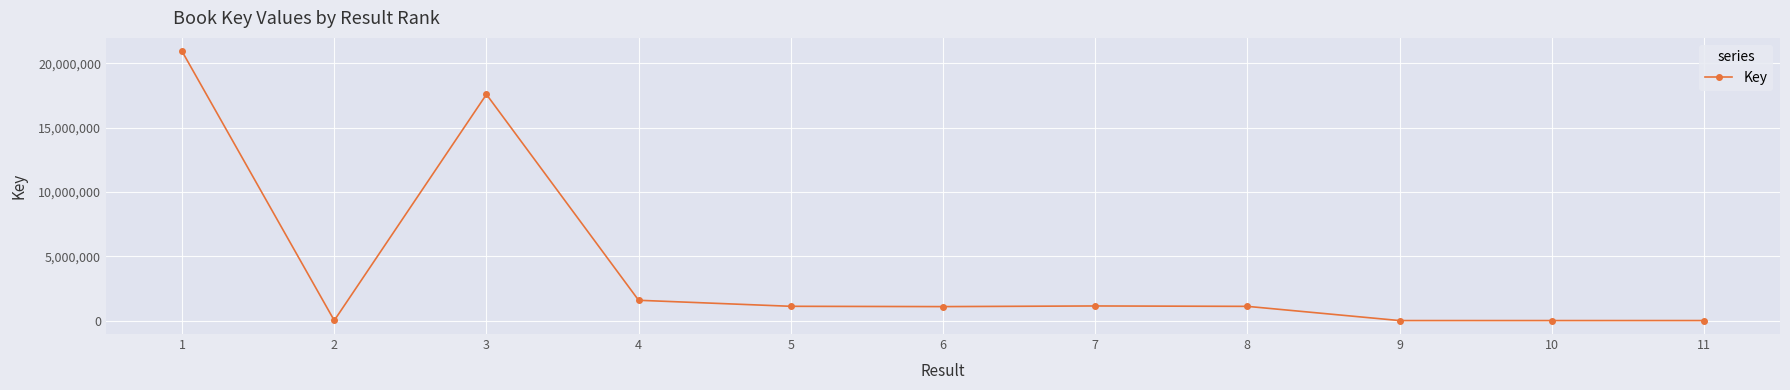

At which category does the data reach its first local peak?

3